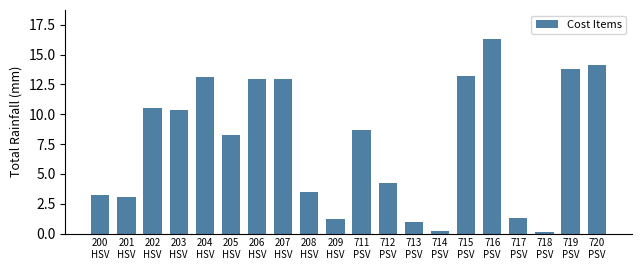

Reading left to right, transcribe all the data shown in this chart.

3.2	3.1	10.5	10.4	13.1	8.3	13.0	13.0	3.5	1.2	8.7	4.2	1.0	0.2	13.2	16.3	1.3	0.1	13.8	14.1